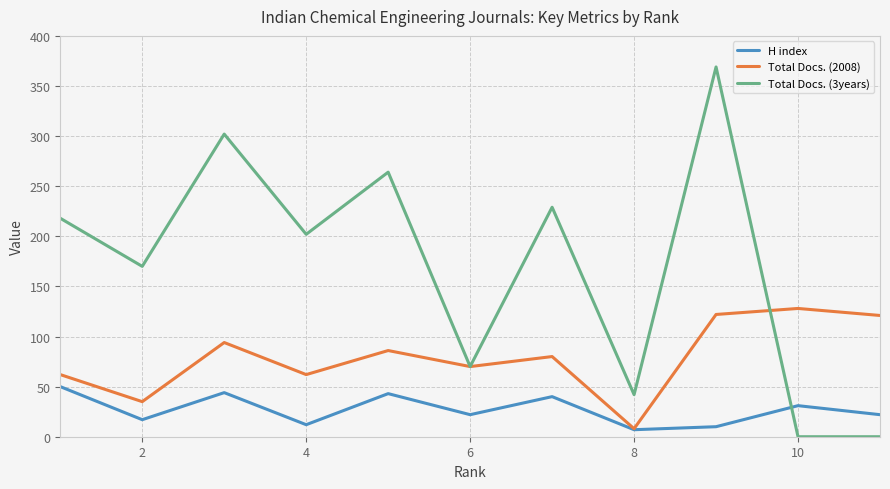

How many lines are shown in the chart?

3